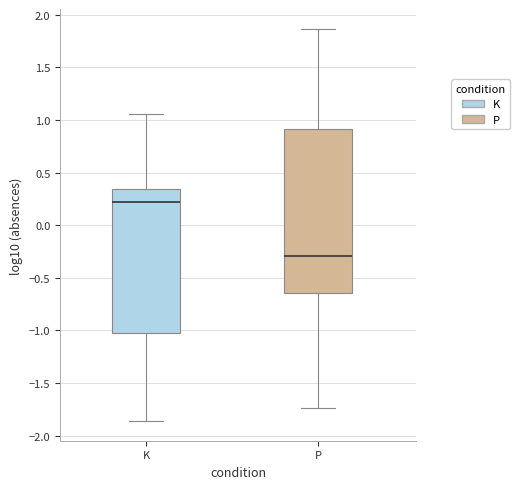

Reading left to right, transcribe this box plot: for each box, give where its median line is, the range the box spans, and where its two whiskers end, as read against the y-axis. The values are not printed on the chart, so give them approximately, as read against the axis.

K: median 0.20, box -1.00 to 0.35, whiskers -1.85 to 1.05
P: median -0.30, box -0.65 to 0.90, whiskers -1.75 to 1.85